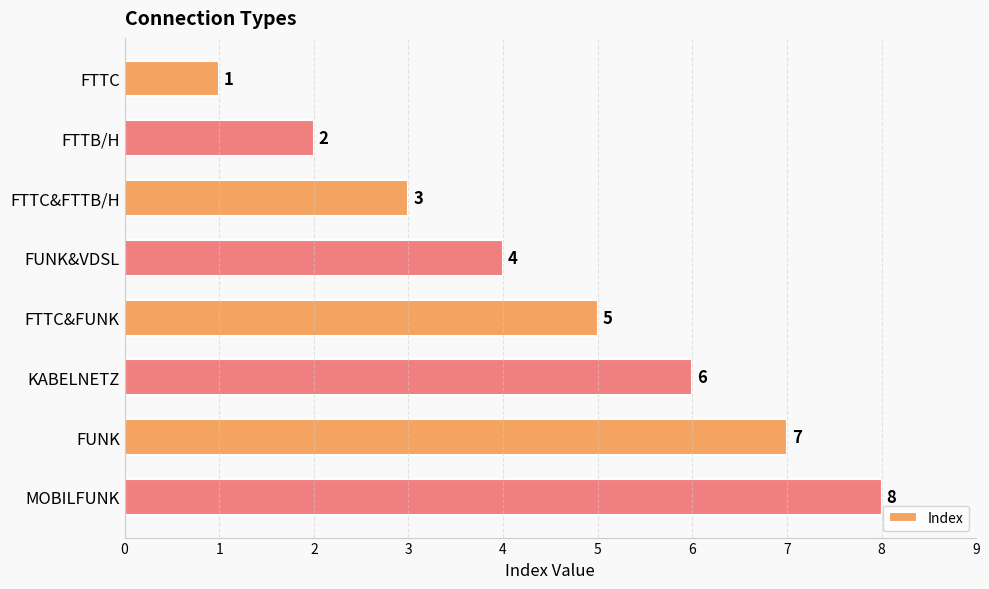

What is the value of the 7th bar from the top?

7